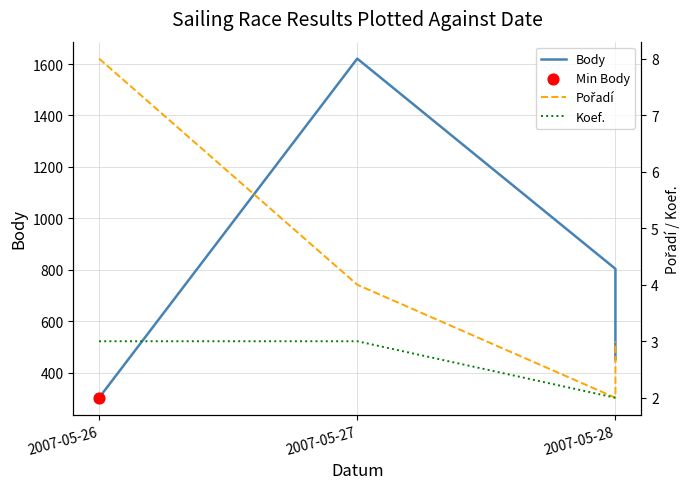

Which series contains the lowest Y value?

Pořadí